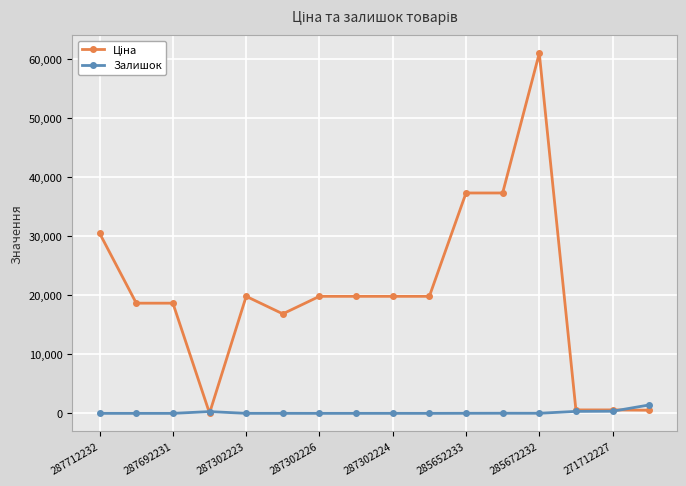

True or false: Залишок has more than 0 interior local peaks.

True